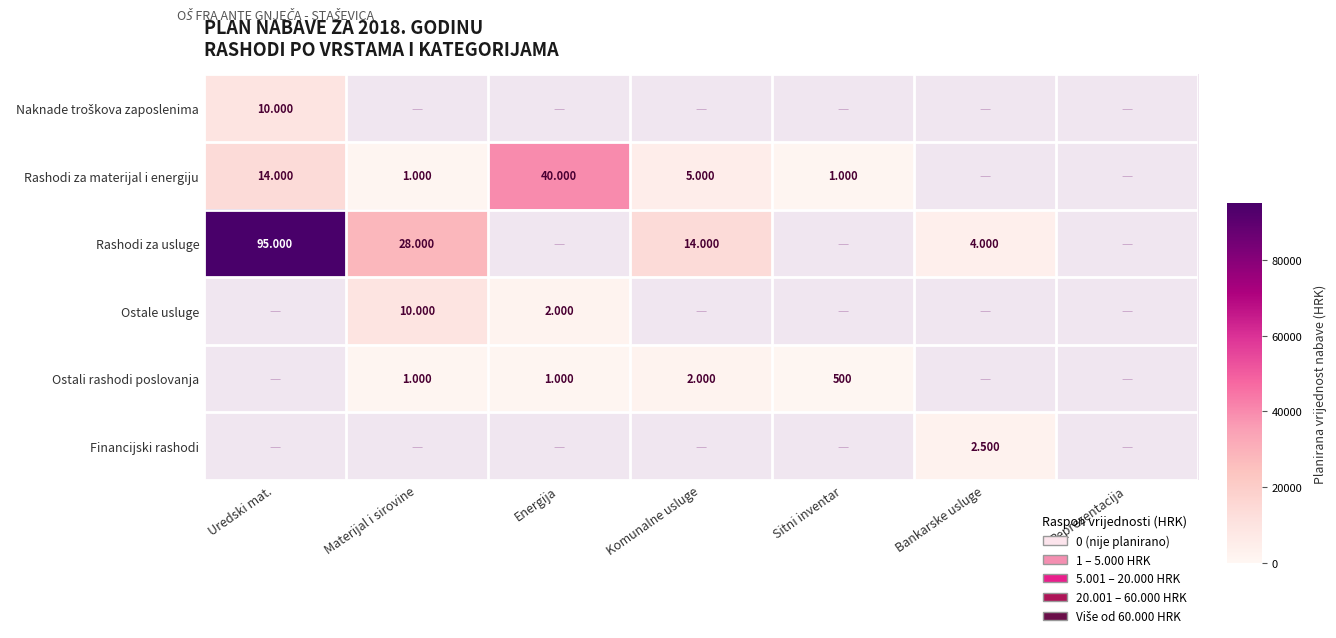

At how many categories does at least one series exceed 18602?

3